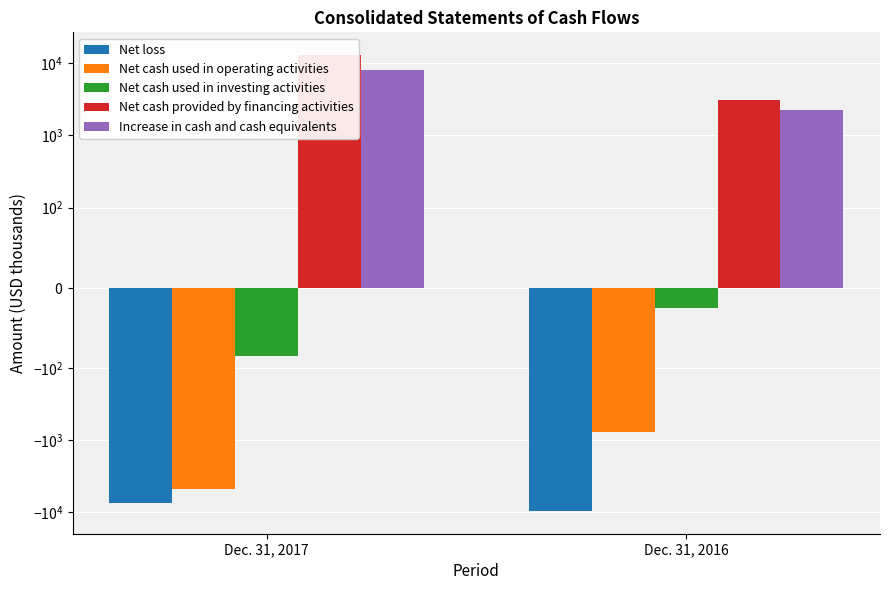

What is the value of the Net cash used in investing activities bar at the 1st from the left?

-85